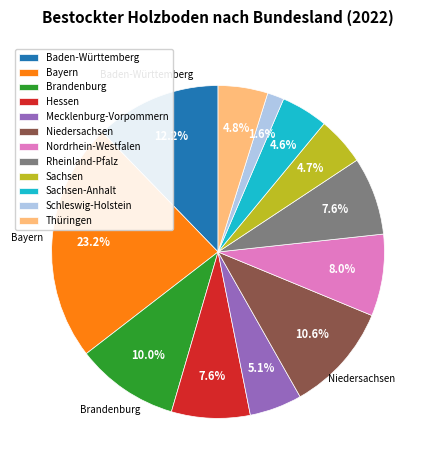

Does Mecklenburg-Vorpommern account for over 50% of the chart?

No